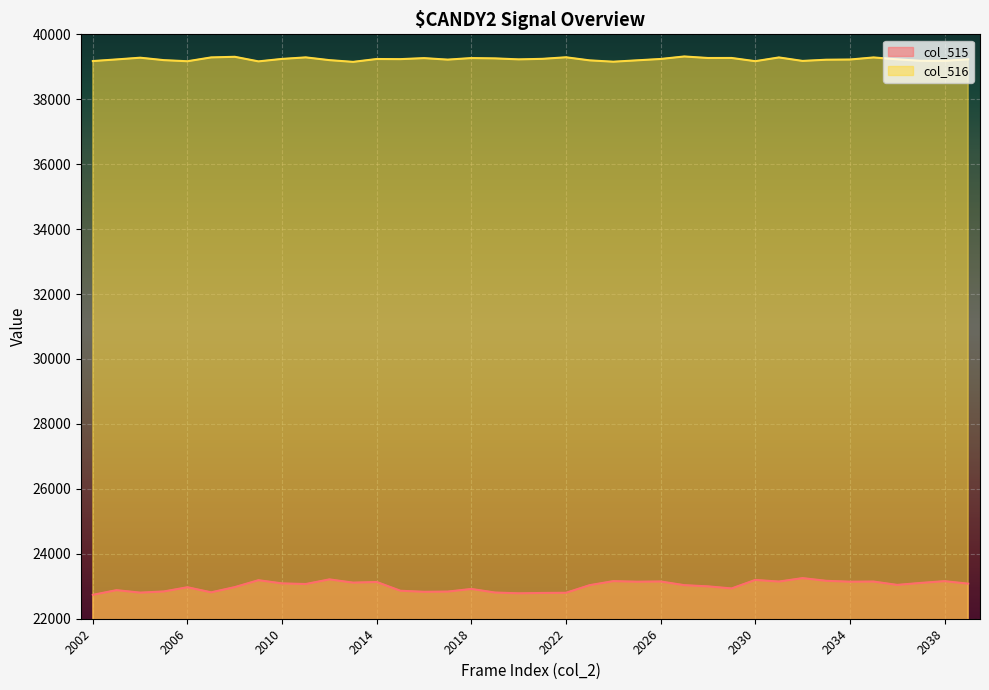

What is the value of the col_515 point at the 11th from the left?

23212